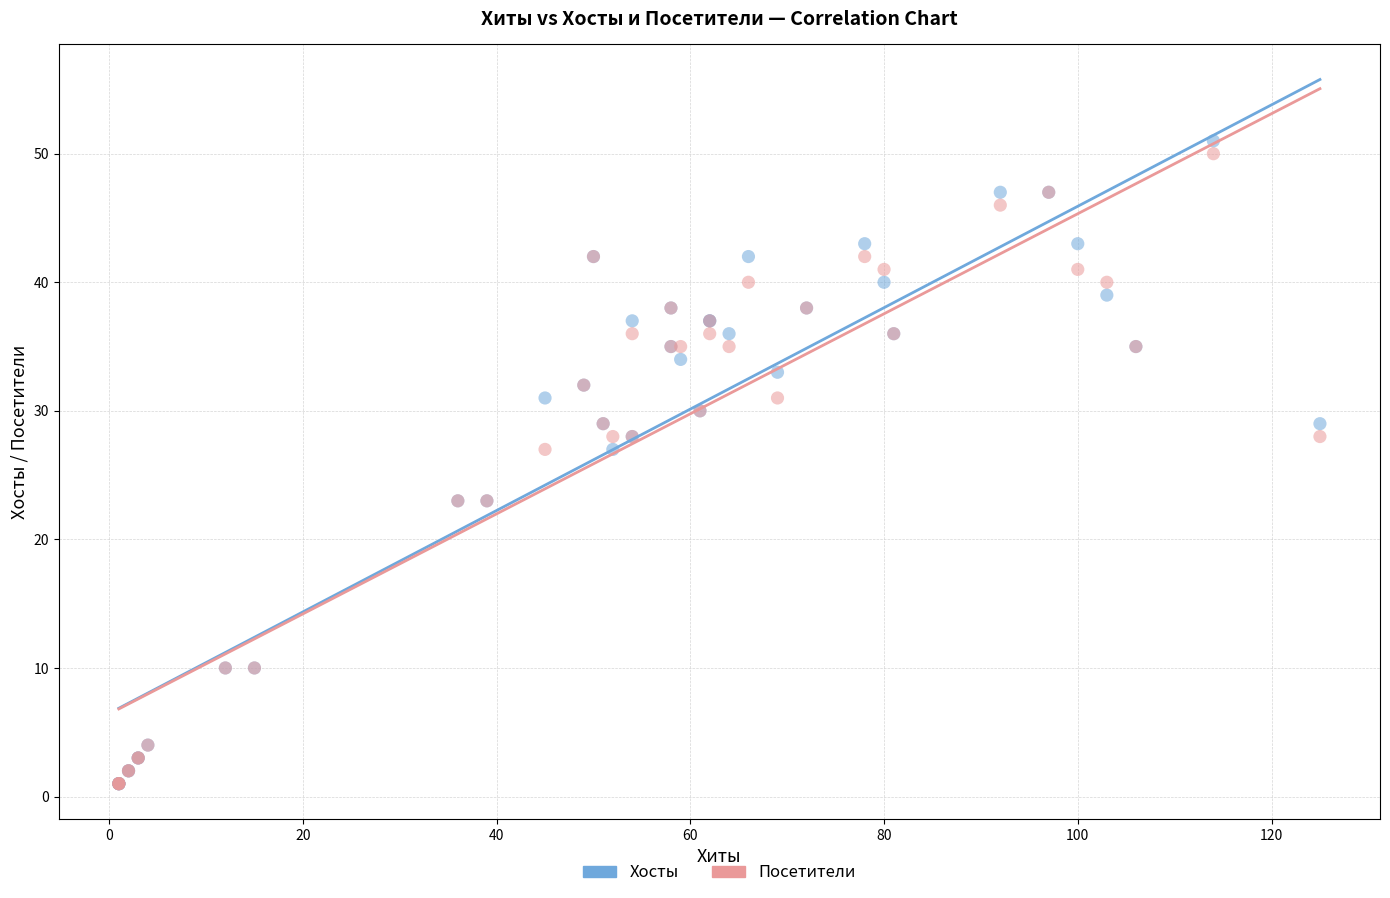

Which series reaches the maximum Y coordinate?

Хосты